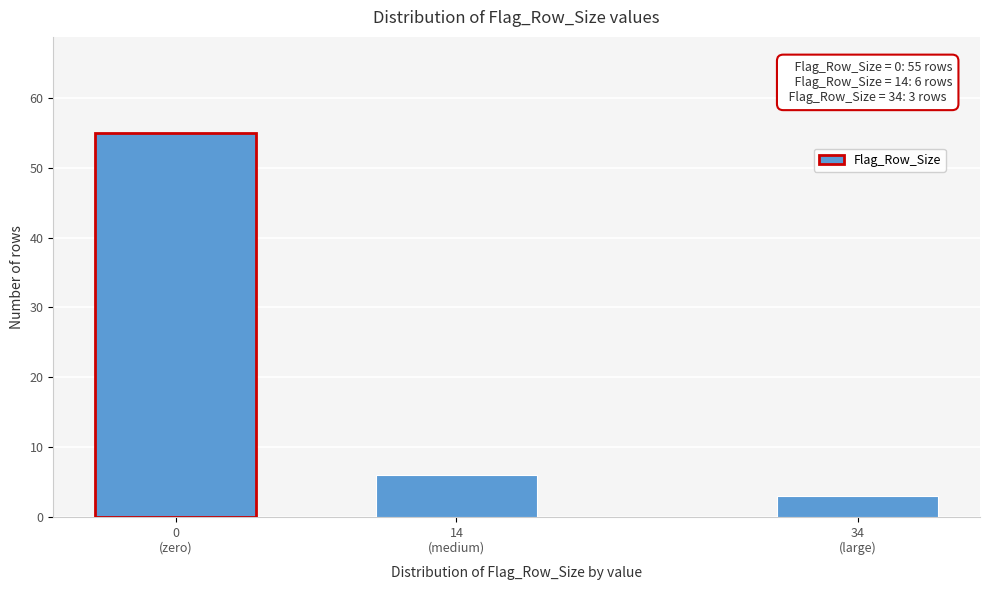

Reading left to right, extract all data points from this chart.

55	6	3